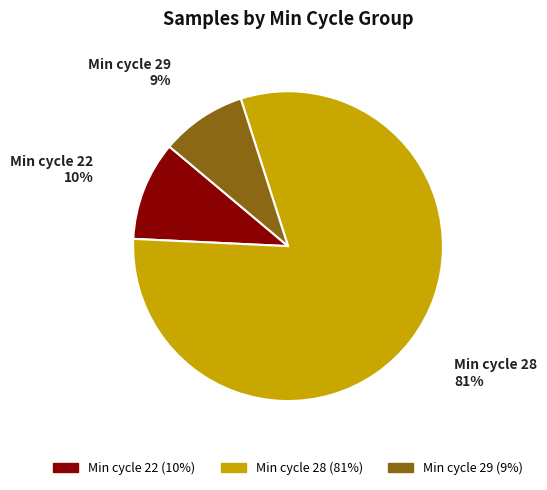

To the nearest percent, what is the difference between the largest and smallest slice percentages?

72%